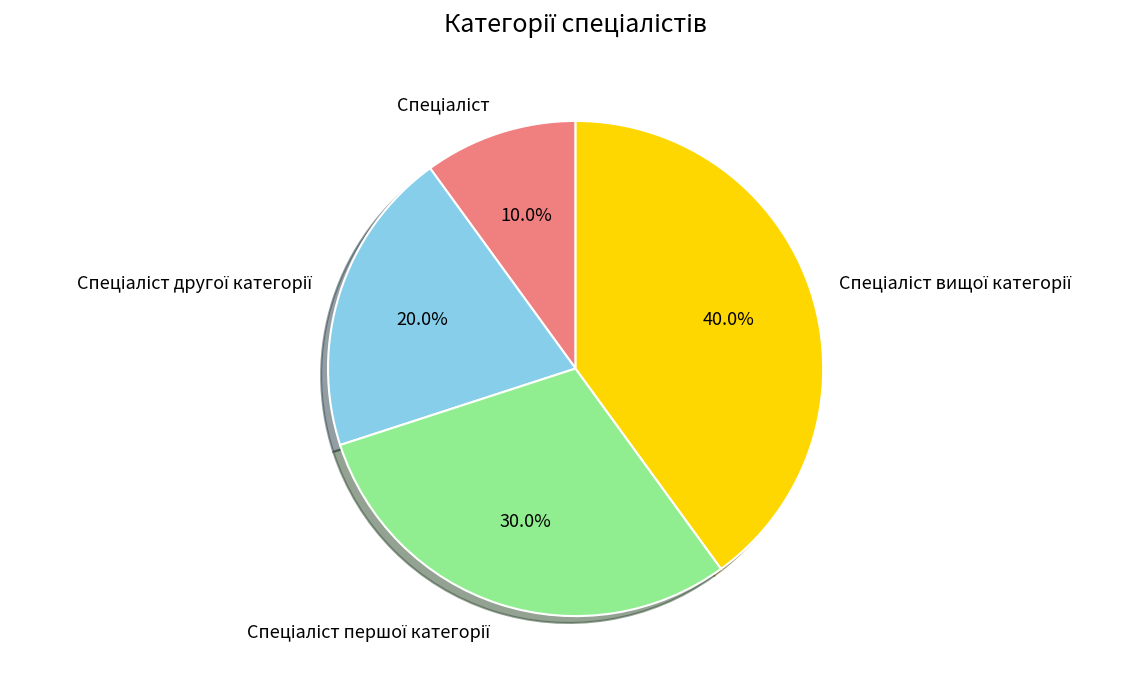

Is there a majority slice in this chart?

No